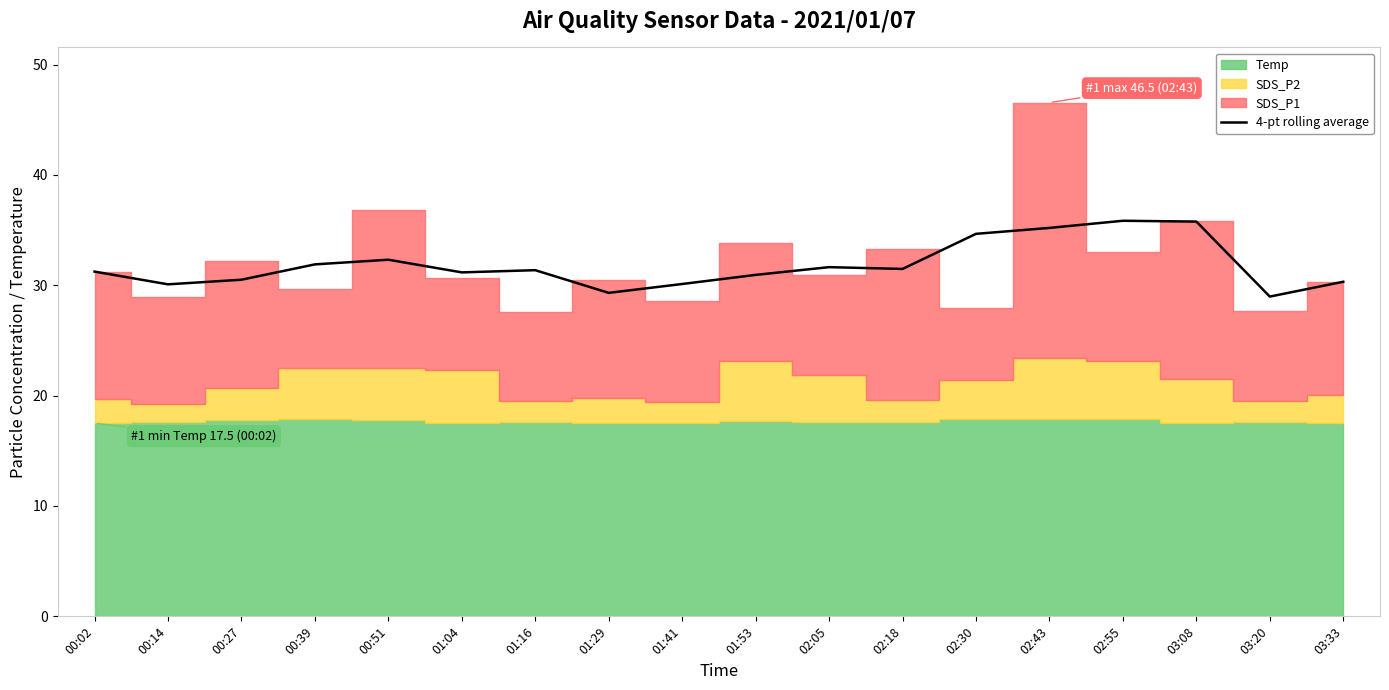

What is the average value?

31.8